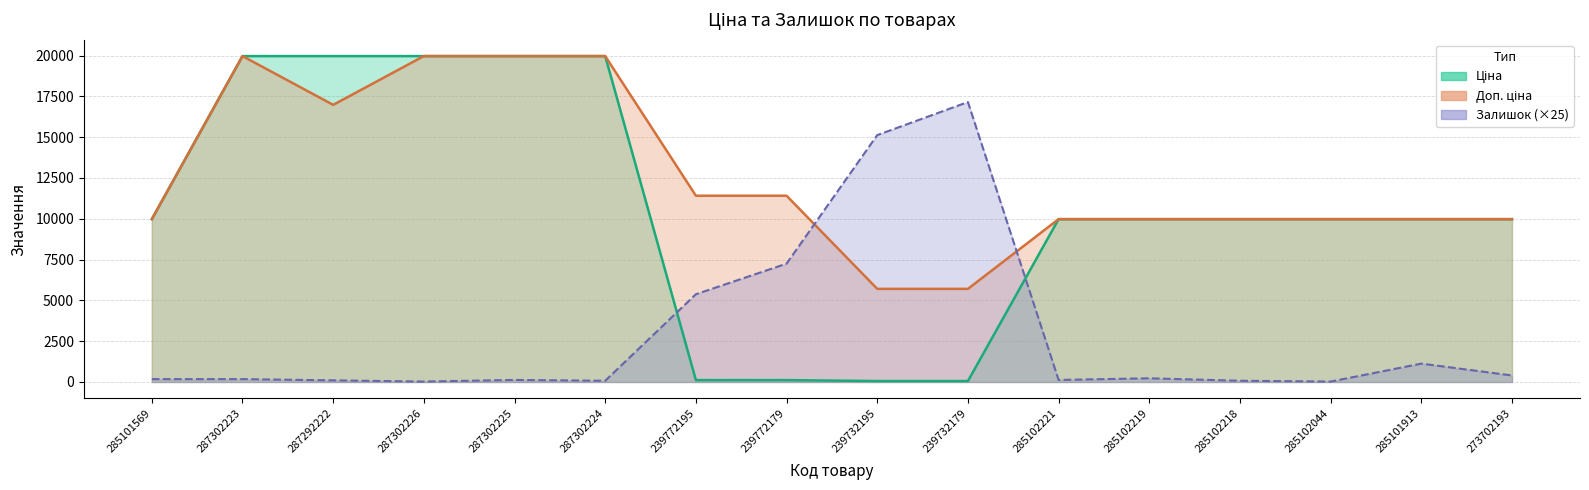

Which series has the widest spread of values?

Ціна